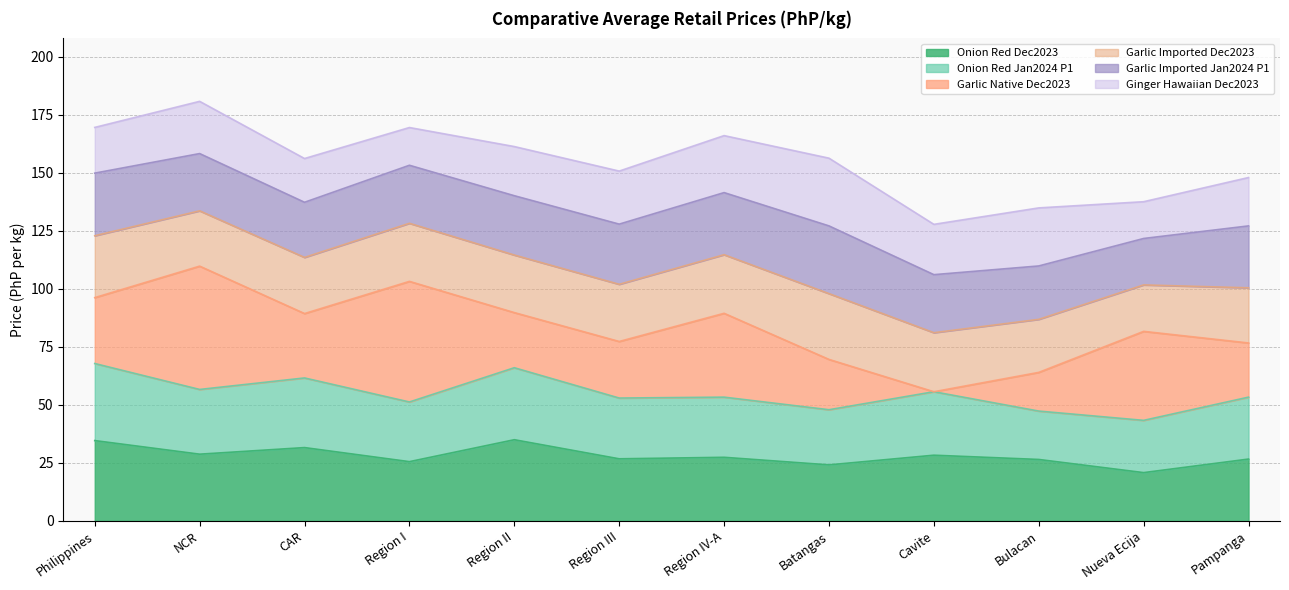

What are all the series names shown in the legend?

Onion Red Dec2023, Onion Red Jan2024 P1, Garlic Native Dec2023, Garlic Imported Dec2023, Garlic Imported Jan2024 P1, Ginger Hawaiian Dec2023